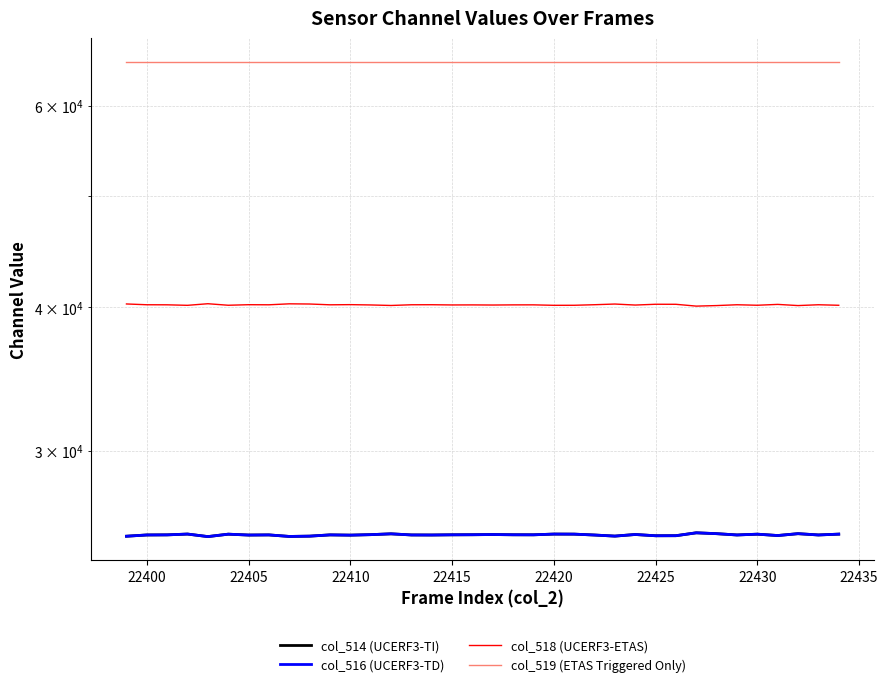

Is this an area chart (filled region under the line)?

No